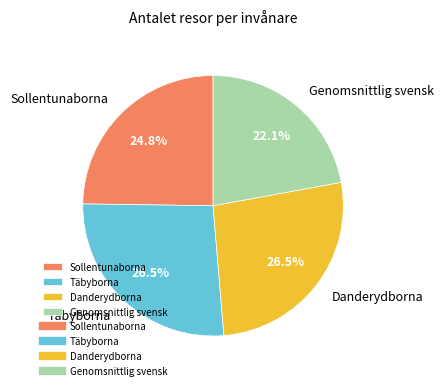

Does Täbyborna account for over 50% of the chart?

No